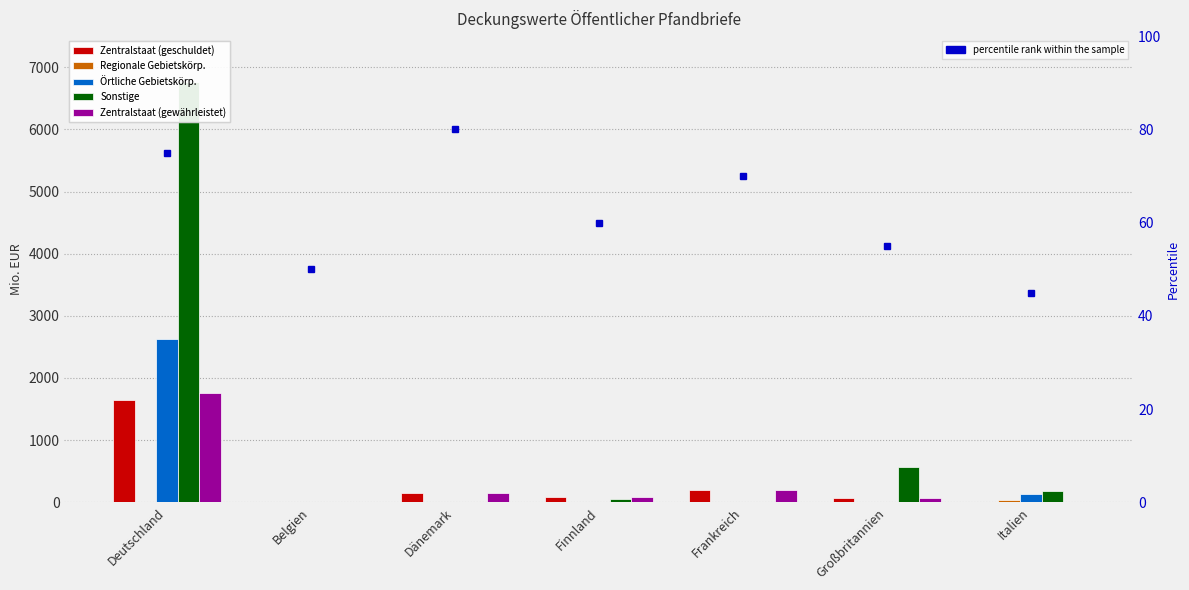

At how many categories does at least one series exceed 2251?

1